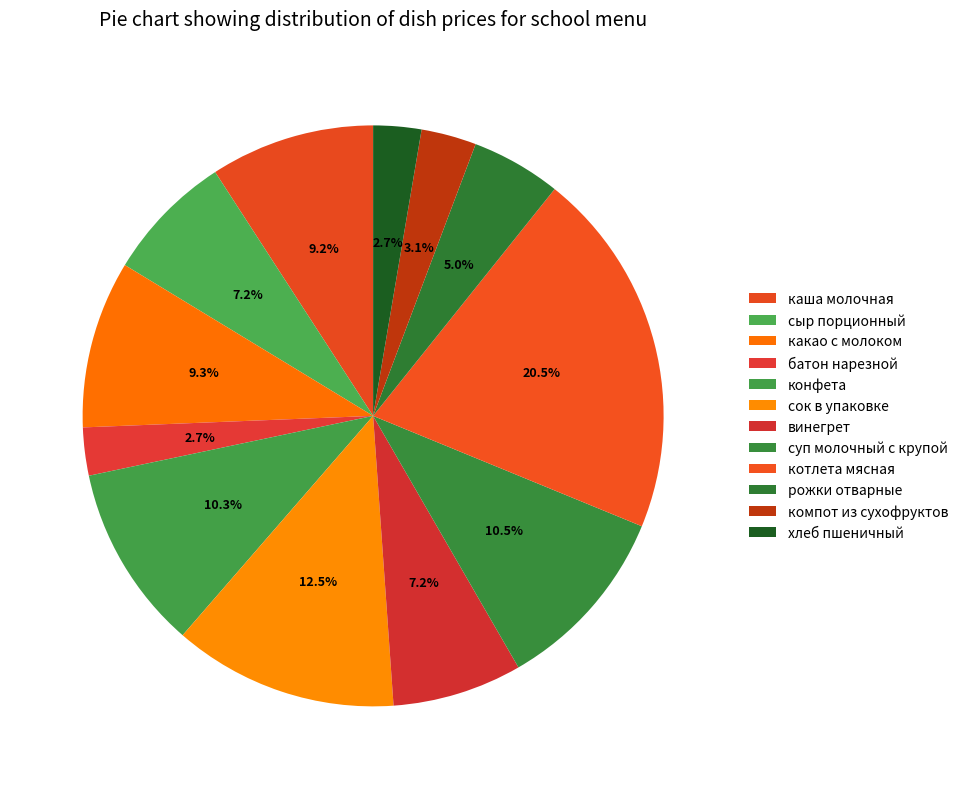

To the nearest percent, what is the average slice percentage?

8%